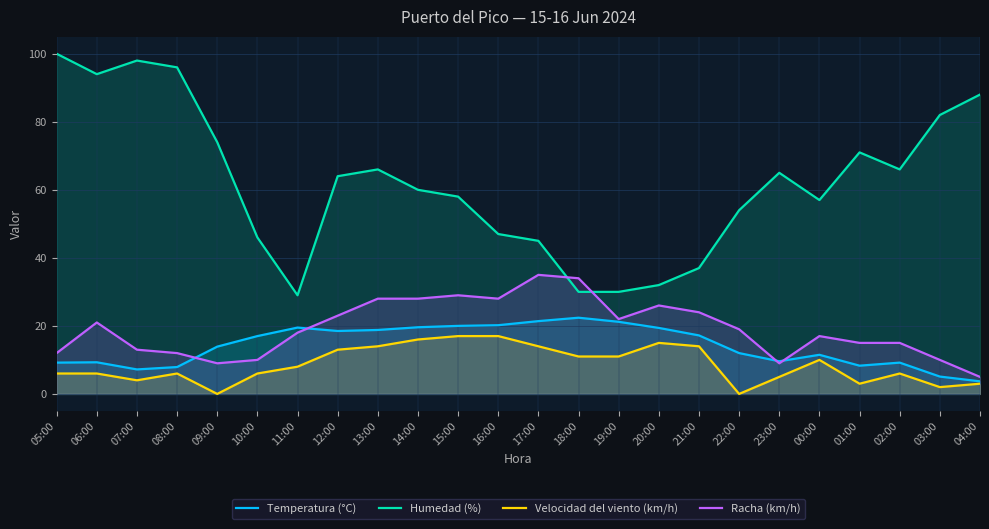

What position from the left is 04:00?

24